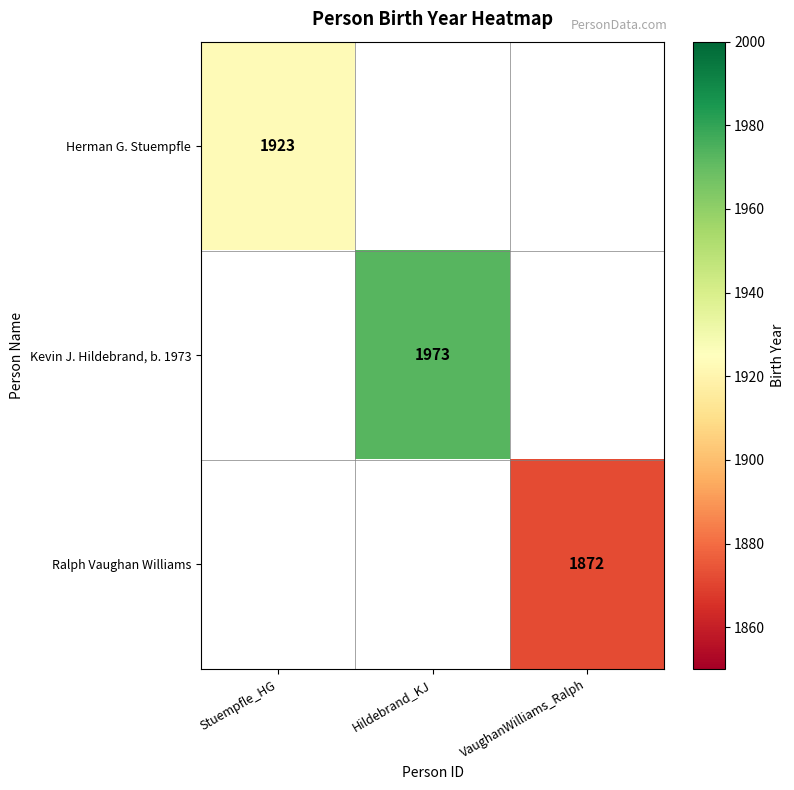

True or false: Ralph Vaughan Williams has a value of 1872 at VaughanWilliams_Ralph.

True